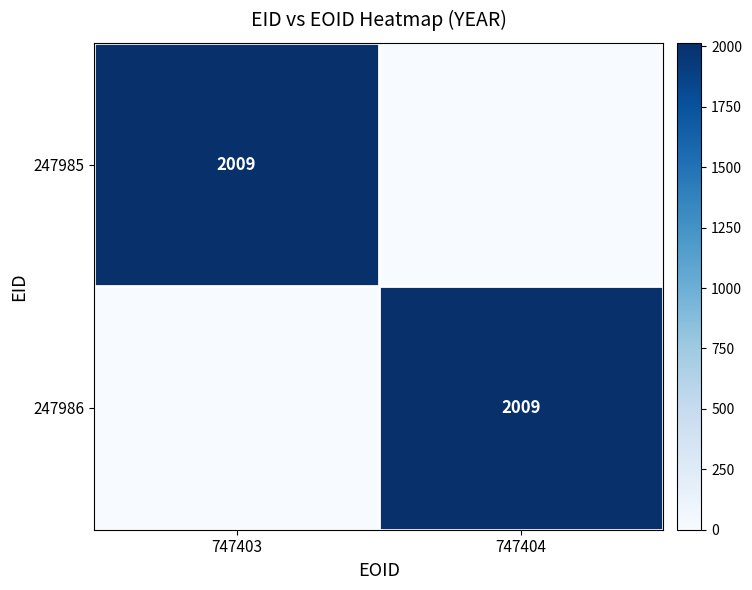

True or false: 247985 has a value of 2009 at 747403.

True